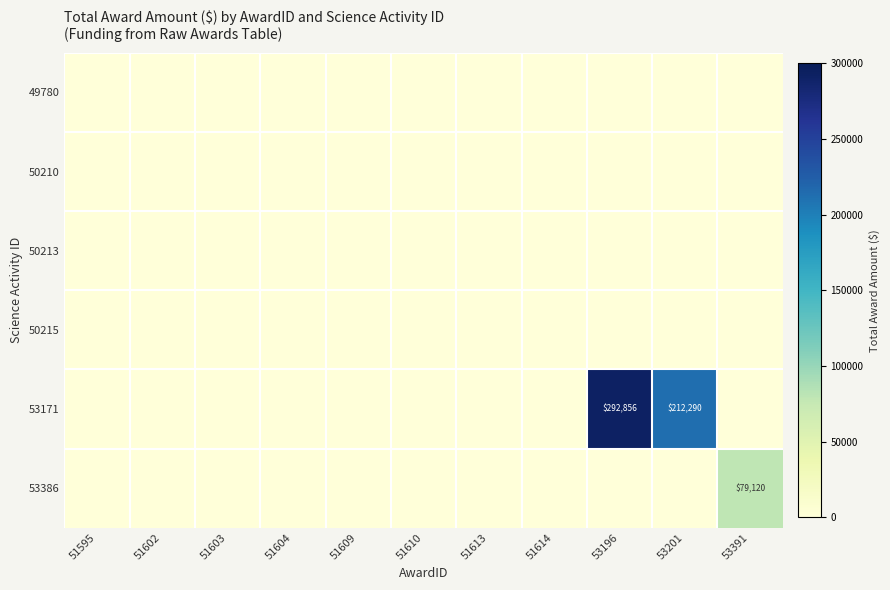

How many series are shown in this chart?

6